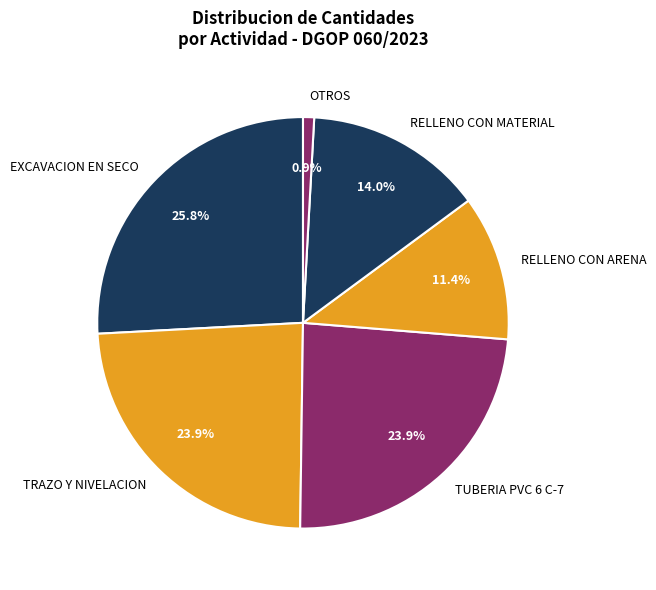

Does any single category account for the majority?

No